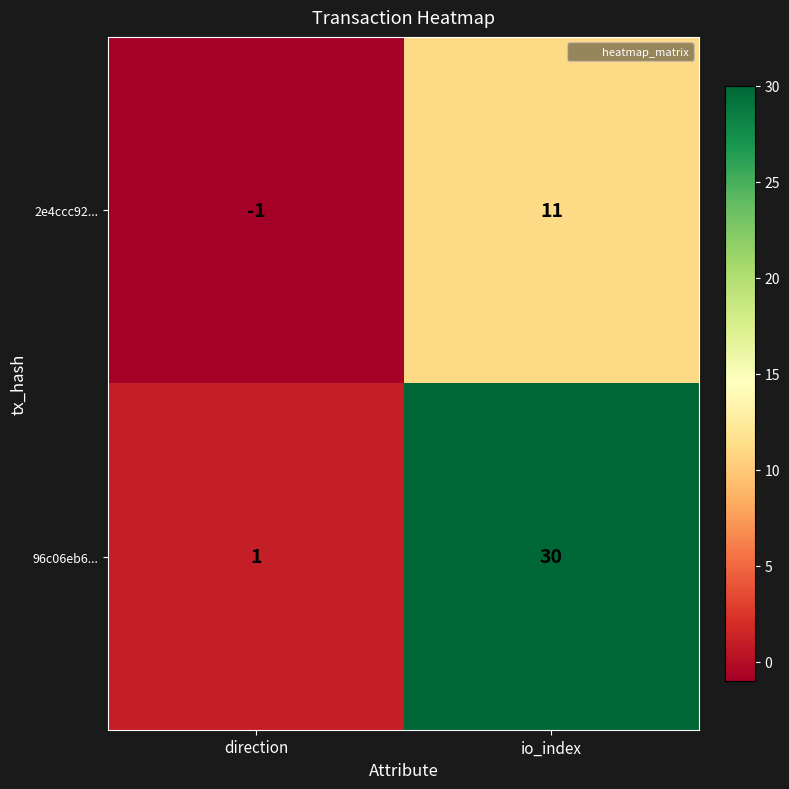

Reading left to right, transcribe all the data shown in this chart.

2e4ccc92...: -1	11
96c06eb6...: 1	30